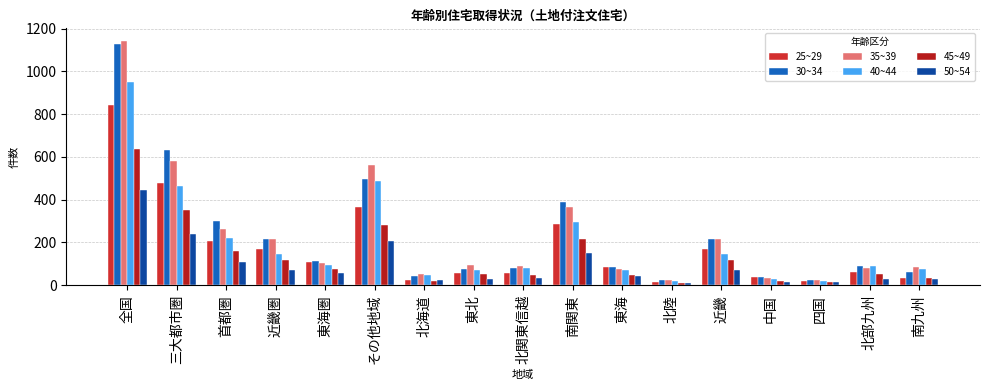

Count the number of data series in this chart.

6